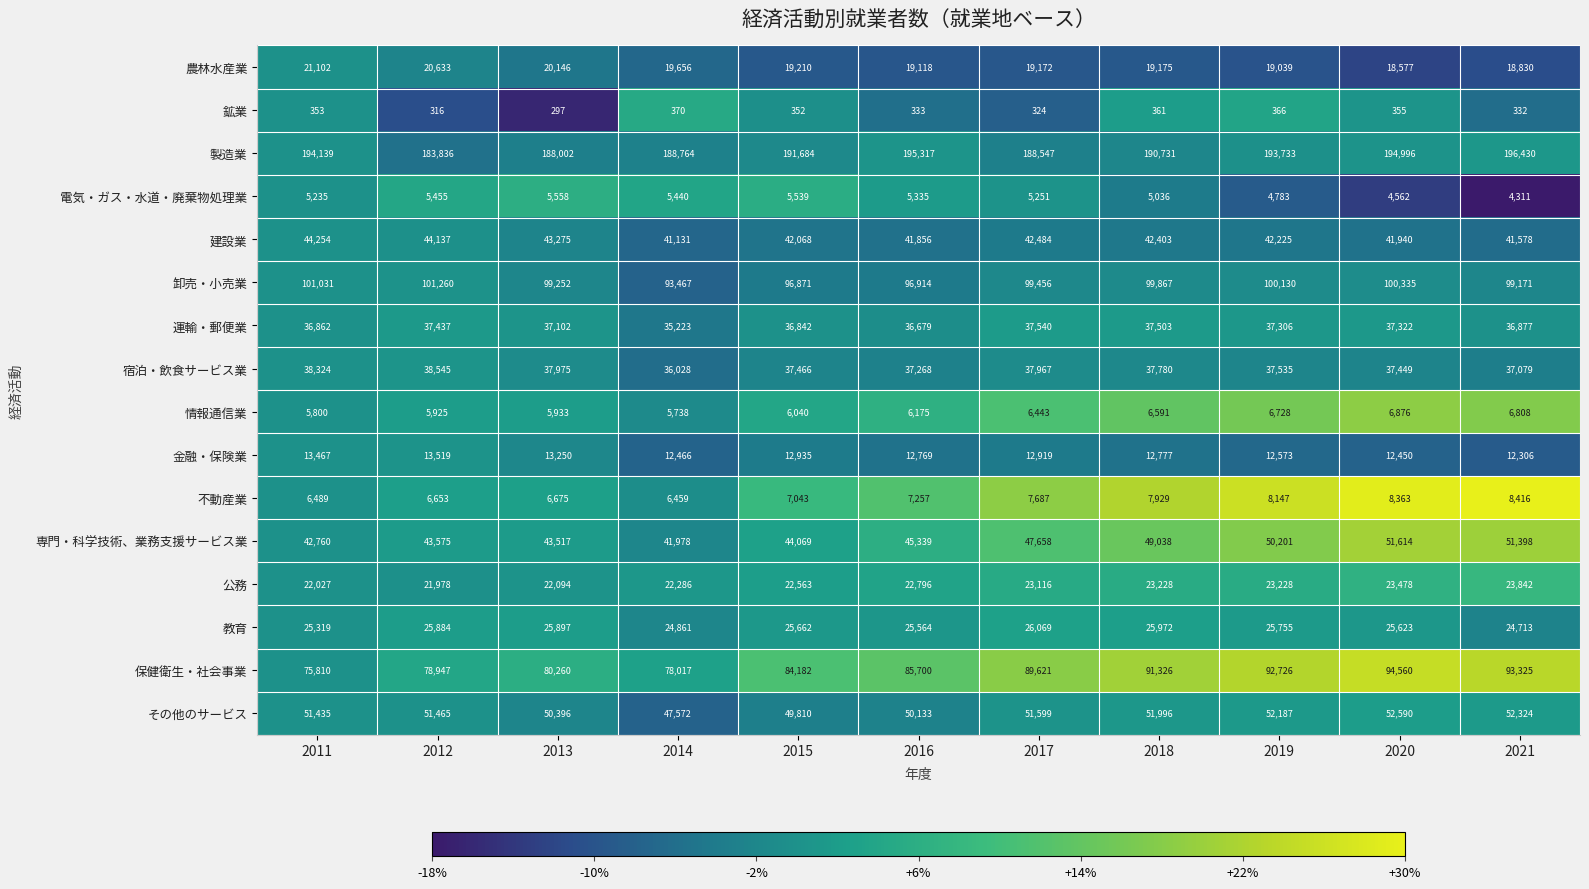

The value of 公務 at 2018 is 38276. True or false?

False